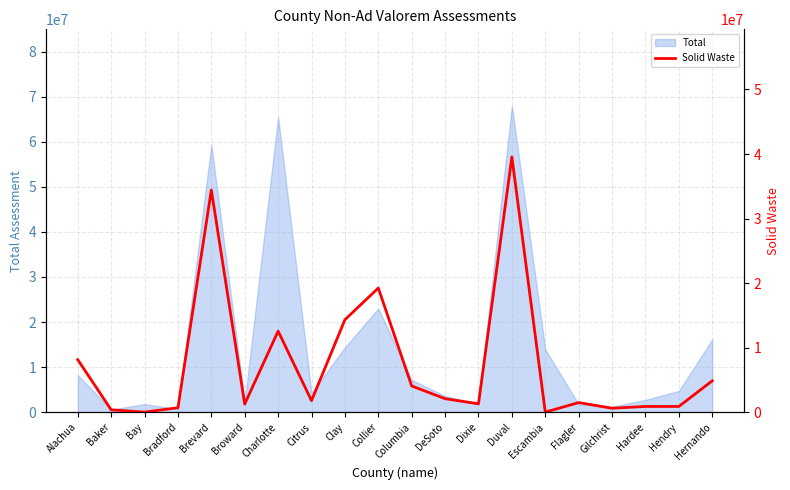

The value of Total at Citrus is 4254165. True or false?

True